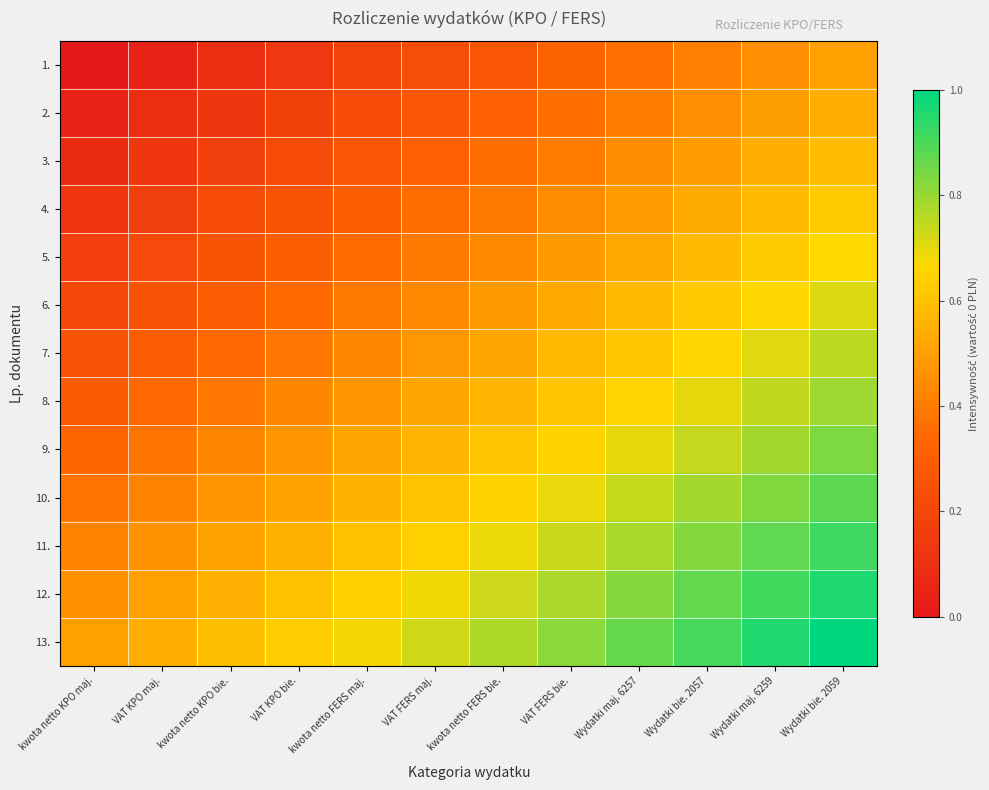

Reading left to right, what are all the values shown in this chart?

1.: kwota netto KPO maj.=0.0	VAT KPO maj.=0.0	kwota netto KPO bie.=0.1	VAT KPO bie.=0.1	kwota netto FERS maj.=0.2	VAT FERS maj.=0.2	kwota netto FERS bie.=0.3	VAT FERS bie.=0.3	Wydatki maj. 6257=0.4	Wydatki bie. 2057=0.4	Wydatki maj. 6259=0.5	Wydatki bie. 2059=0.5
2.: kwota netto KPO maj.=0.0	VAT KPO maj.=0.1	kwota netto KPO bie.=0.1	VAT KPO bie.=0.2	kwota netto FERS maj.=0.2	VAT FERS maj.=0.3	kwota netto FERS bie.=0.3	VAT FERS bie.=0.4	Wydatki maj. 6257=0.4	Wydatki bie. 2057=0.5	Wydatki maj. 6259=0.5	Wydatki bie. 2059=0.5
3.: kwota netto KPO maj.=0.1	VAT KPO maj.=0.1	kwota netto KPO bie.=0.2	VAT KPO bie.=0.2	kwota netto FERS maj.=0.3	VAT FERS maj.=0.3	kwota netto FERS bie.=0.4	VAT FERS bie.=0.4	Wydatki maj. 6257=0.4	Wydatki bie. 2057=0.5	Wydatki maj. 6259=0.5	Wydatki bie. 2059=0.6
4.: kwota netto KPO maj.=0.1	VAT KPO maj.=0.2	kwota netto KPO bie.=0.2	VAT KPO bie.=0.3	kwota netto FERS maj.=0.3	VAT FERS maj.=0.4	kwota netto FERS bie.=0.4	VAT FERS bie.=0.4	Wydatki maj. 6257=0.5	Wydatki bie. 2057=0.5	Wydatki maj. 6259=0.6	Wydatki bie. 2059=0.6
5.: kwota netto KPO maj.=0.2	VAT KPO maj.=0.2	kwota netto KPO bie.=0.3	VAT KPO bie.=0.3	kwota netto FERS maj.=0.3	VAT FERS maj.=0.4	kwota netto FERS bie.=0.4	VAT FERS bie.=0.5	Wydatki maj. 6257=0.5	Wydatki bie. 2057=0.6	Wydatki maj. 6259=0.6	Wydatki bie. 2059=0.7
6.: kwota netto KPO maj.=0.2	VAT KPO maj.=0.3	kwota netto KPO bie.=0.3	VAT KPO bie.=0.3	kwota netto FERS maj.=0.4	VAT FERS maj.=0.4	kwota netto FERS bie.=0.5	VAT FERS bie.=0.5	Wydatki maj. 6257=0.6	Wydatki bie. 2057=0.6	Wydatki maj. 6259=0.7	Wydatki bie. 2059=0.7
7.: kwota netto KPO maj.=0.2	VAT KPO maj.=0.3	kwota netto KPO bie.=0.3	VAT KPO bie.=0.4	kwota netto FERS maj.=0.4	VAT FERS maj.=0.5	kwota netto FERS bie.=0.5	VAT FERS bie.=0.6	Wydatki maj. 6257=0.6	Wydatki bie. 2057=0.7	Wydatki maj. 6259=0.7	Wydatki bie. 2059=0.8
8.: kwota netto KPO maj.=0.3	VAT KPO maj.=0.3	kwota netto KPO bie.=0.4	VAT KPO bie.=0.4	kwota netto FERS maj.=0.5	VAT FERS maj.=0.5	kwota netto FERS bie.=0.6	VAT FERS bie.=0.6	Wydatki maj. 6257=0.7	Wydatki bie. 2057=0.7	Wydatki maj. 6259=0.7	Wydatki bie. 2059=0.8
9.: kwota netto KPO maj.=0.3	VAT KPO maj.=0.4	kwota netto KPO bie.=0.4	VAT KPO bie.=0.5	kwota netto FERS maj.=0.5	VAT FERS maj.=0.6	kwota netto FERS bie.=0.6	VAT FERS bie.=0.7	Wydatki maj. 6257=0.7	Wydatki bie. 2057=0.7	Wydatki maj. 6259=0.8	Wydatki bie. 2059=0.8
10.: kwota netto KPO maj.=0.4	VAT KPO maj.=0.4	kwota netto KPO bie.=0.5	VAT KPO bie.=0.5	kwota netto FERS maj.=0.6	VAT FERS maj.=0.6	kwota netto FERS bie.=0.6	VAT FERS bie.=0.7	Wydatki maj. 6257=0.7	Wydatki bie. 2057=0.8	Wydatki maj. 6259=0.8	Wydatki bie. 2059=0.9
11.: kwota netto KPO maj.=0.4	VAT KPO maj.=0.5	kwota netto KPO bie.=0.5	VAT KPO bie.=0.6	kwota netto FERS maj.=0.6	VAT FERS maj.=0.6	kwota netto FERS bie.=0.7	VAT FERS bie.=0.7	Wydatki maj. 6257=0.8	Wydatki bie. 2057=0.8	Wydatki maj. 6259=0.9	Wydatki bie. 2059=0.9
12.: kwota netto KPO maj.=0.5	VAT KPO maj.=0.5	kwota netto KPO bie.=0.5	VAT KPO bie.=0.6	kwota netto FERS maj.=0.6	VAT FERS maj.=0.7	kwota netto FERS bie.=0.7	VAT FERS bie.=0.8	Wydatki maj. 6257=0.8	Wydatki bie. 2057=0.9	Wydatki maj. 6259=0.9	Wydatki bie. 2059=1.0
13.: kwota netto KPO maj.=0.5	VAT KPO maj.=0.5	kwota netto KPO bie.=0.6	VAT KPO bie.=0.6	kwota netto FERS maj.=0.7	VAT FERS maj.=0.7	kwota netto FERS bie.=0.8	VAT FERS bie.=0.8	Wydatki maj. 6257=0.9	Wydatki bie. 2057=0.9	Wydatki maj. 6259=1.0	Wydatki bie. 2059=1.0